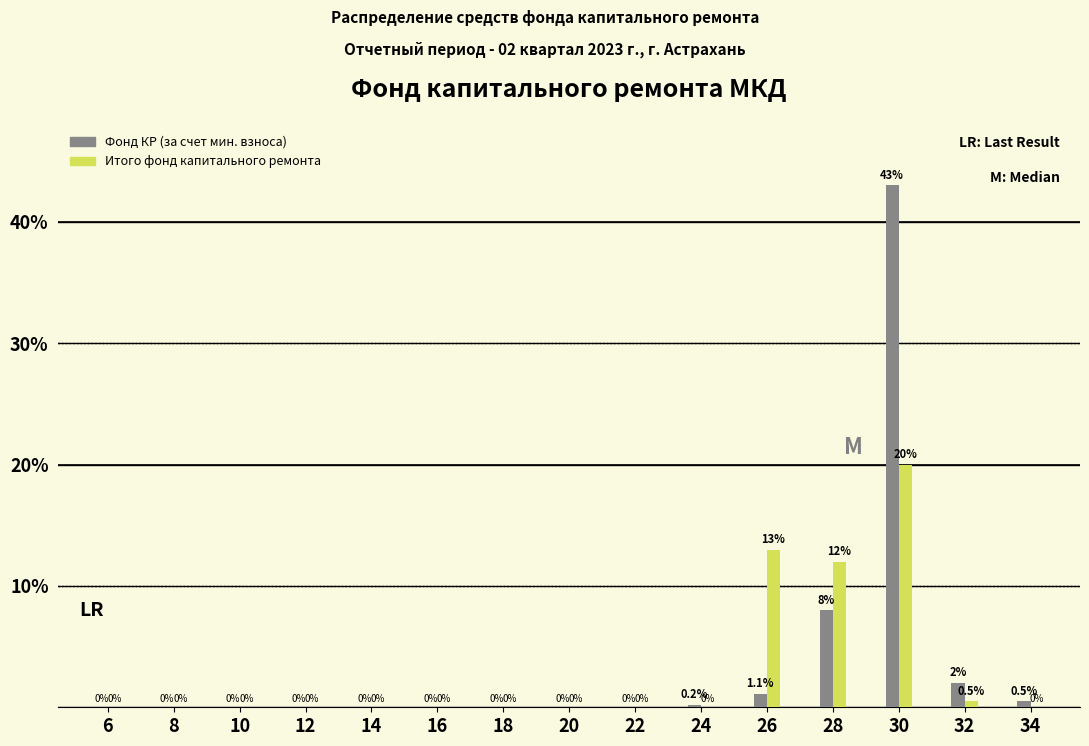

What is the maximum value shown in the chart?

43.0